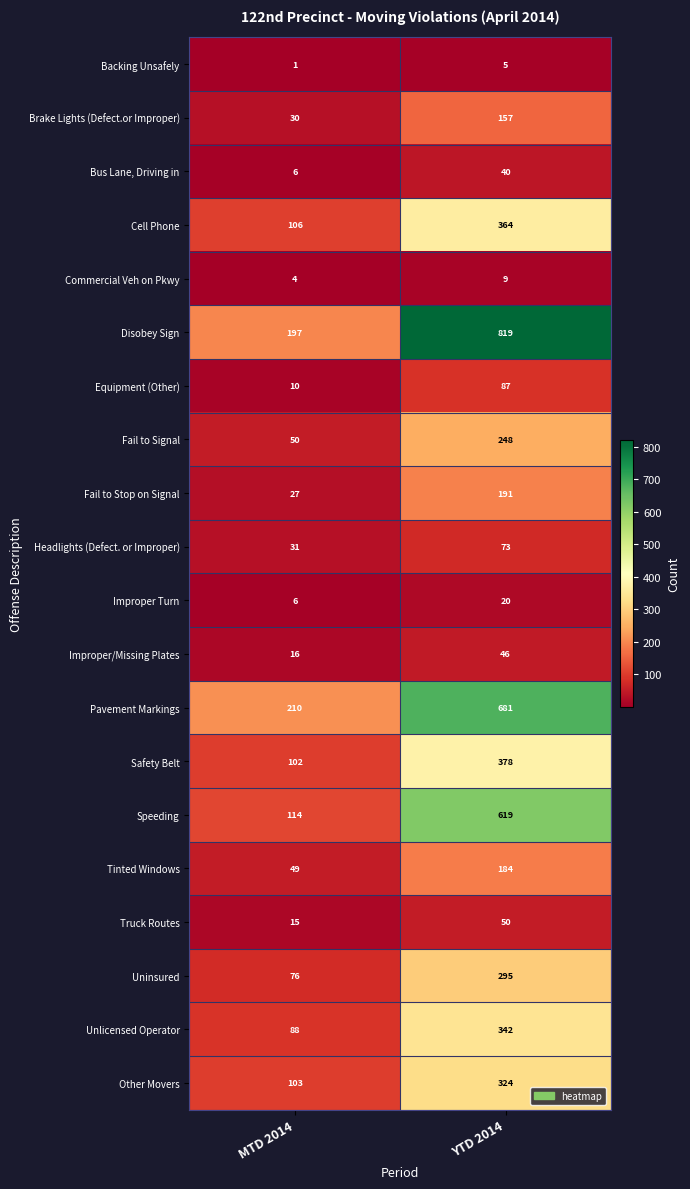

What is the difference between the maximum and minimum values in the Bus Lane, Driving in series?

34